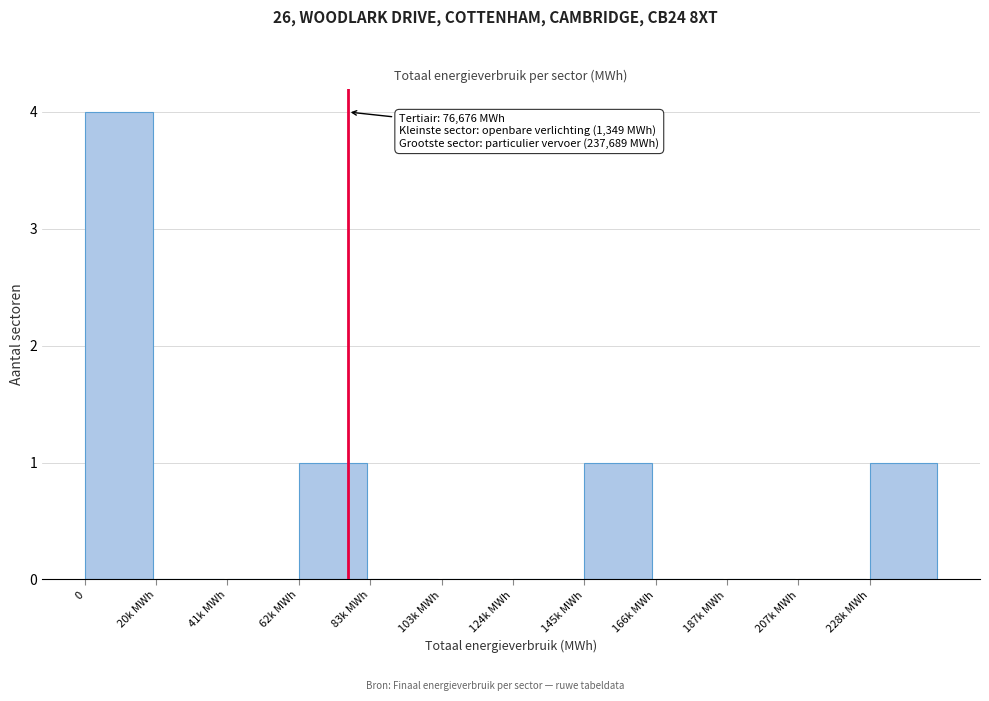

Reading left to right, extract all data points from this chart.

0=4	20k MWh=0	41k MWh=0	62k MWh=1	83k MWh=0	103k MWh=0	124k MWh=0	145k MWh=1	166k MWh=0	187k MWh=0	207k MWh=0	228k MWh=1